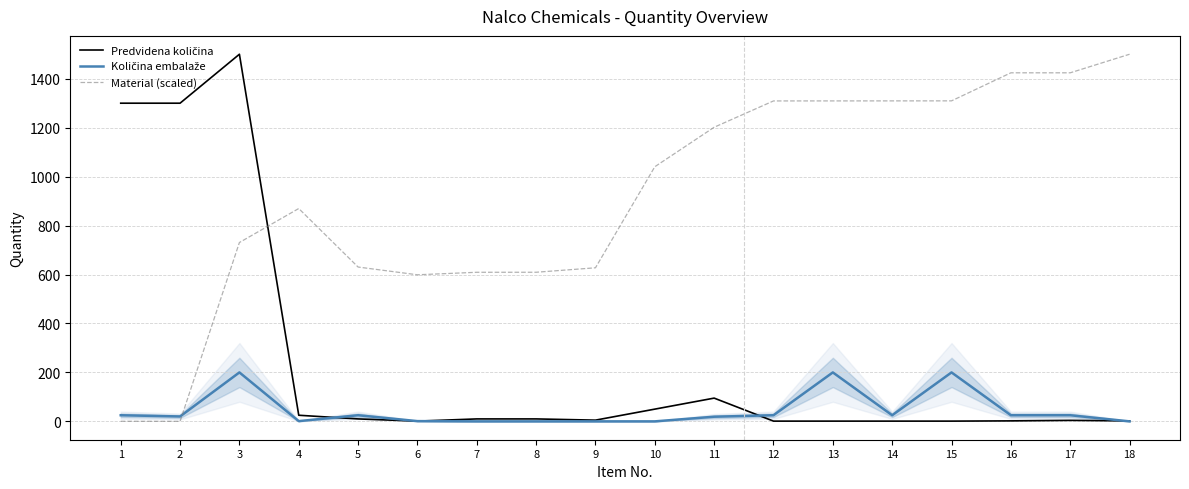

What is the difference between the maximum and minimum values in the Količina embalaže series?

200.0